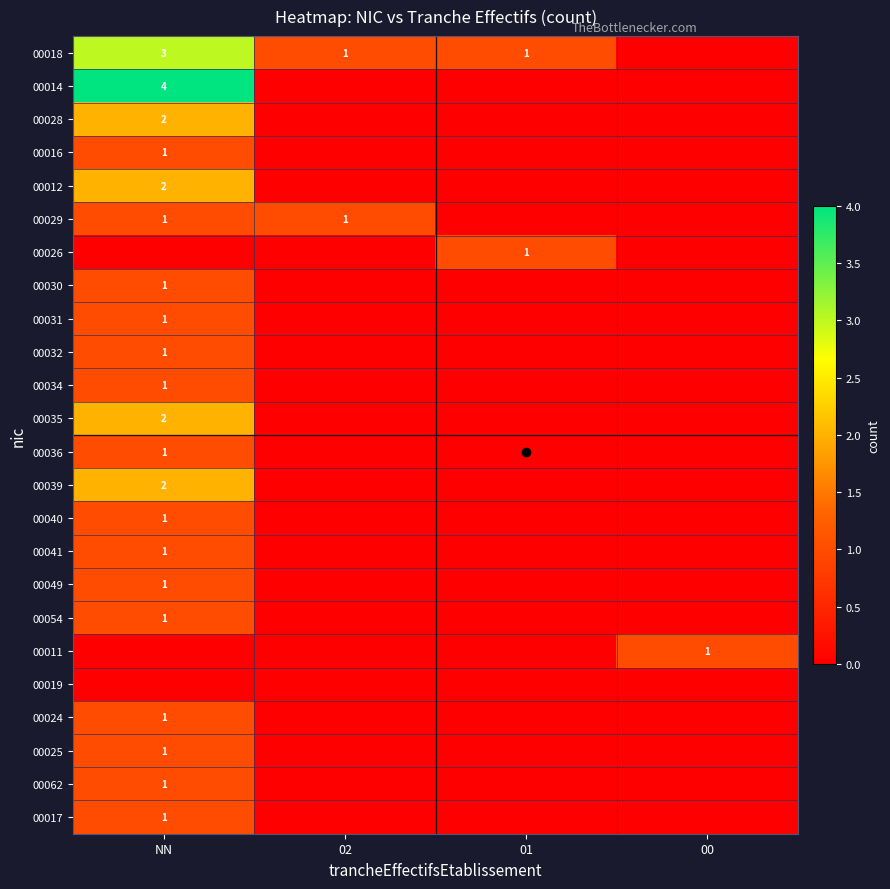

The value of 00036 at NN is 0. True or false?

False